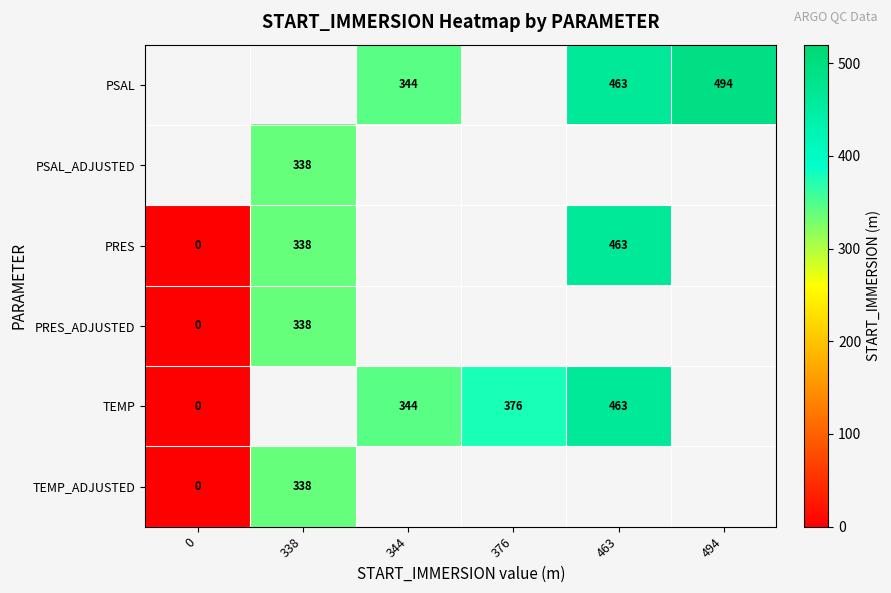

The PSAL series shows 463 at 463. True or false?

True